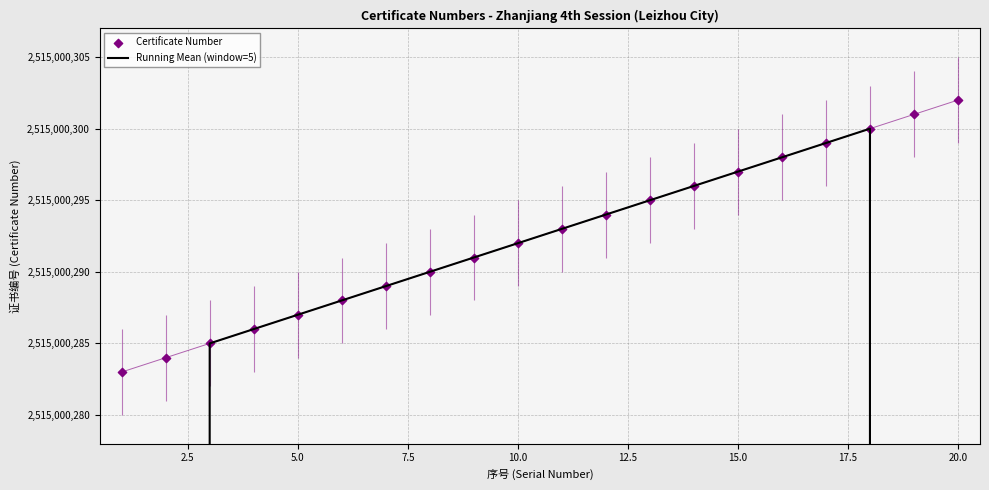

Which series has the widest spread of Y values?

Running Mean (window=5)